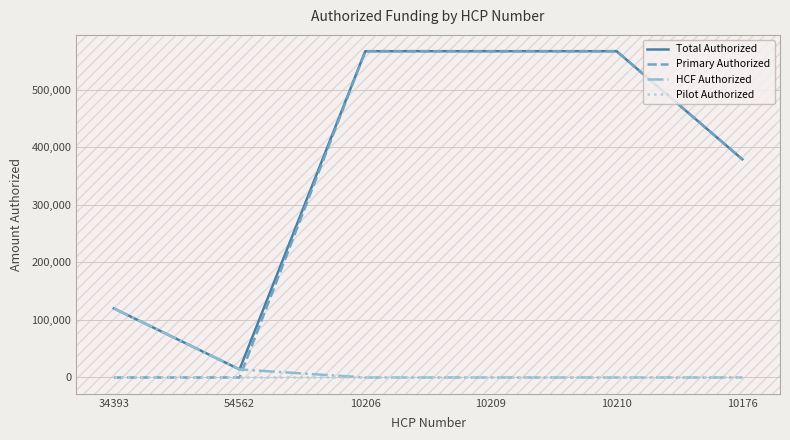

Is the value of Pilot Authorized at 10209 greater than the value of Primary Authorized at 10210?

No